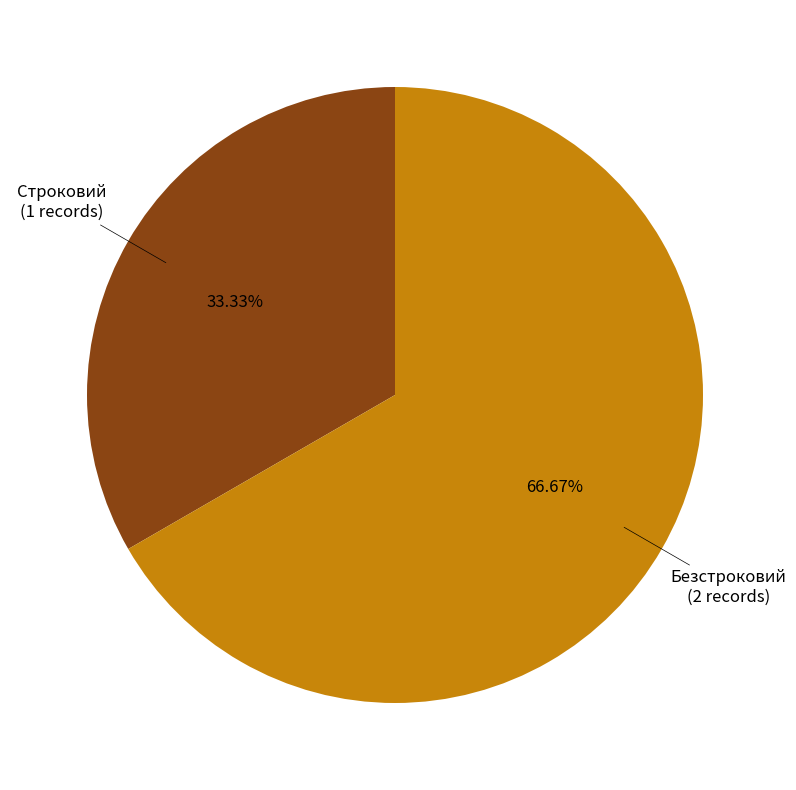

Is there any slice that represents more than half of the pie?

Yes